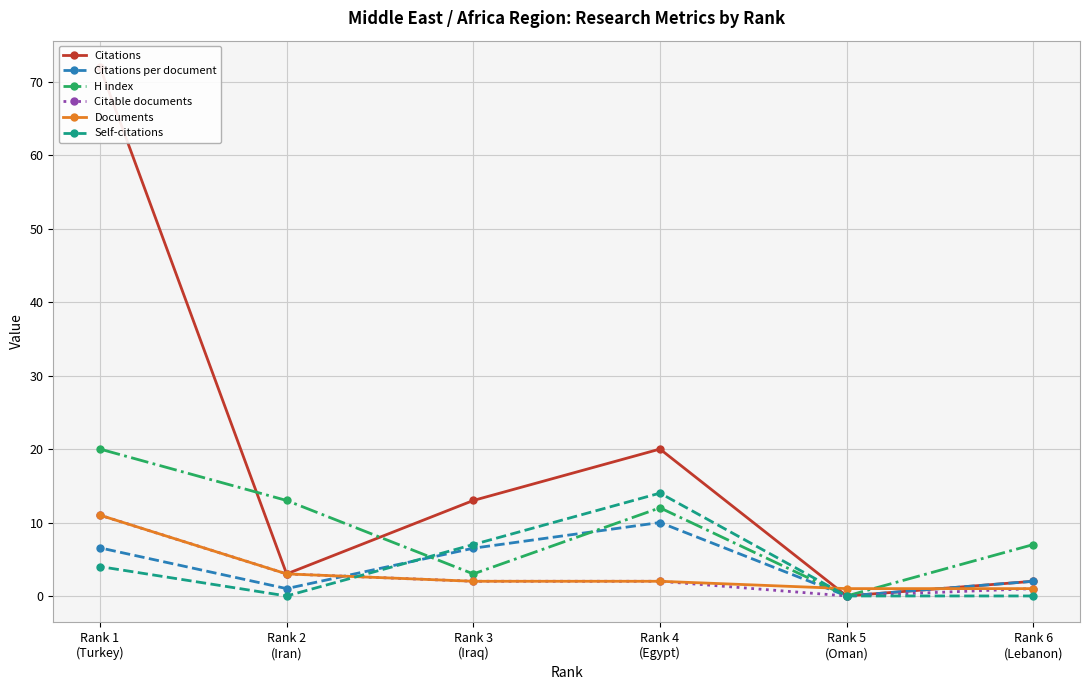

What is the difference between the maximum and minimum values in the Self-citations series?

14.0